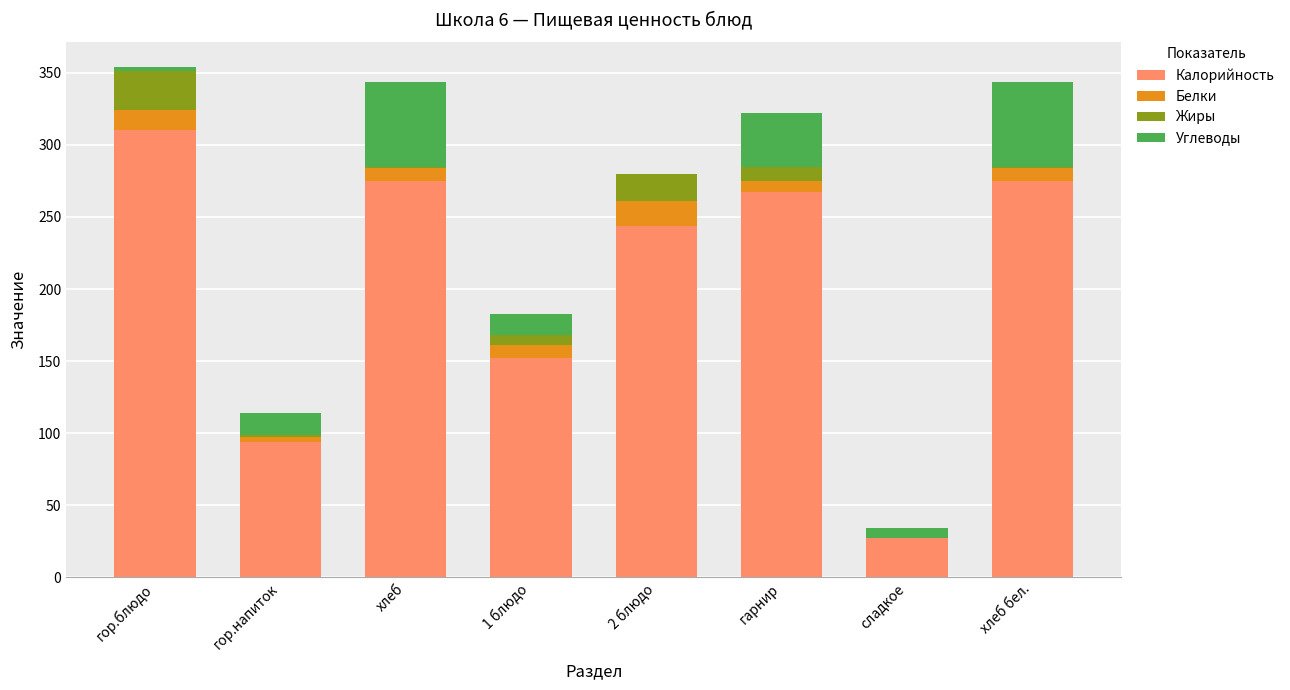

True or false: Калорийность has a value of 163 at гор.напиток.

False